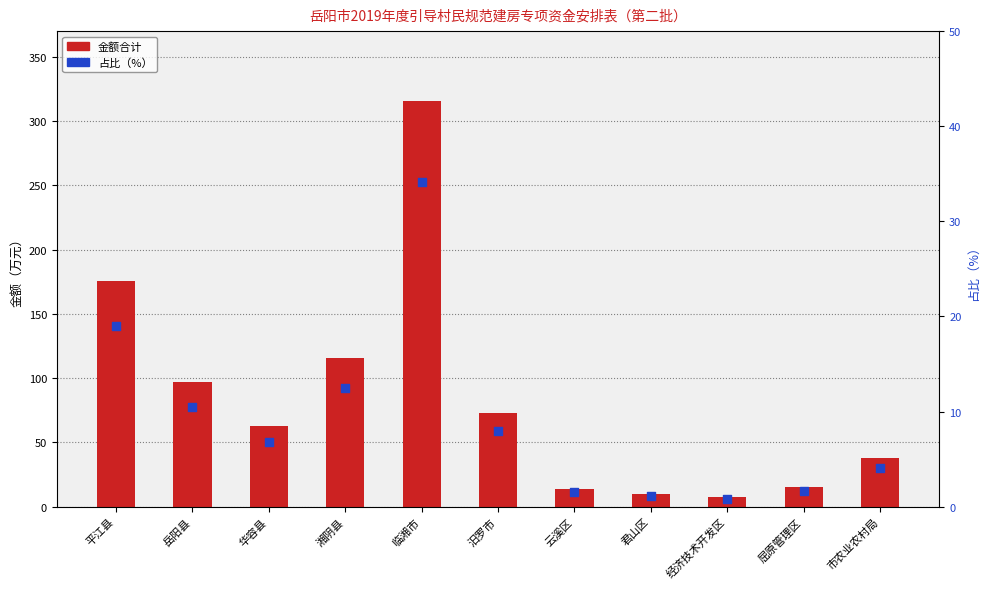

What are all the series names shown in the legend?

金额合计, 占比（%）